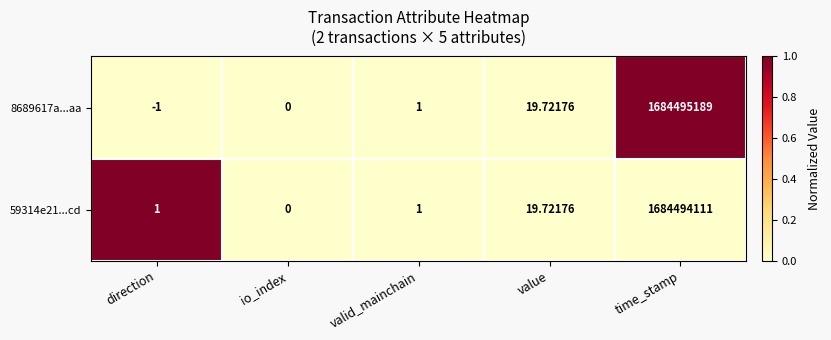

Is the value of 8689617a...aa at direction greater than the value of 59314e21...cd at time_stamp?

No